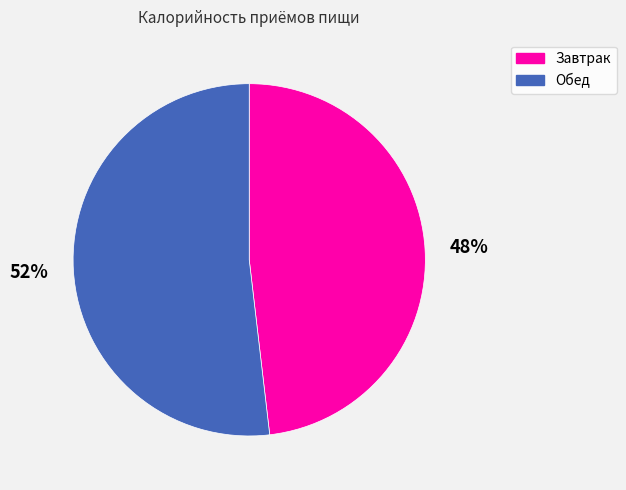

What is the ratio of the value at Завтрак to the value at Обед?

0.9